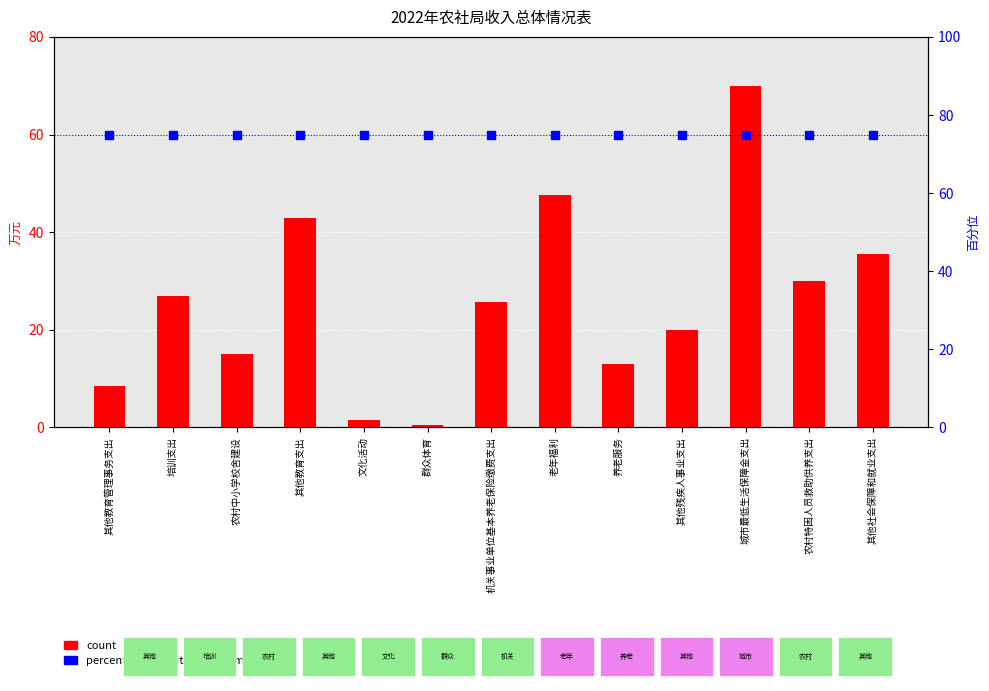

What is the average value of the percentile rank within the sample series?

75.0